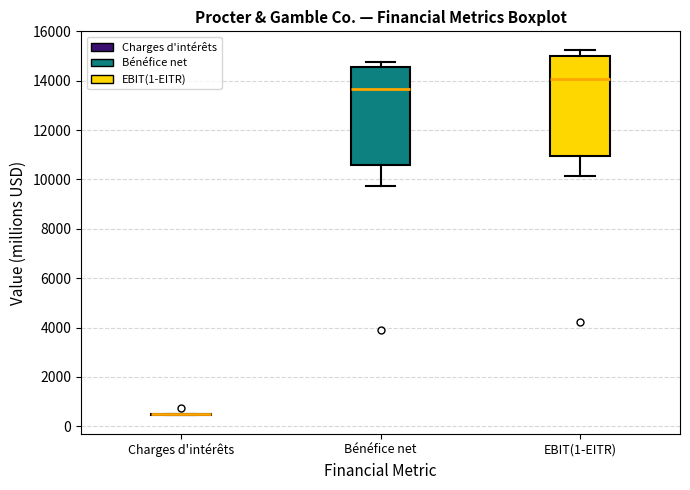

Reading left to right, read every box against the y-axis: the position of its median line, the range the box covers, and the ends of its whiskers. The values are not printed on the chart, so give them approximately, as read against the axis.

Charges d'intérêts: box collapsed to a line at 600, whiskers 400 to 600
Bénéfice net: median 13600, box 10600 to 14600, whiskers 9800 to 14800
EBIT(1-EITR): median 14000, box 11000 to 15000, whiskers 10200 to 15200